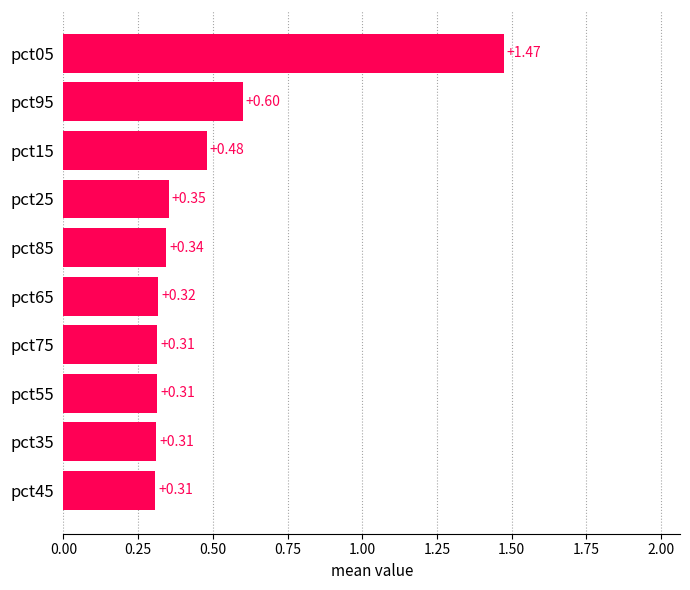

What is the sum of all values?

4.8